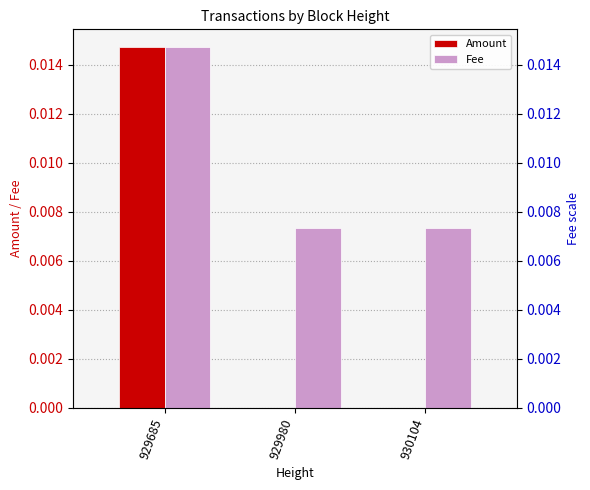

What are all the series names shown in the legend?

Amount, Fee